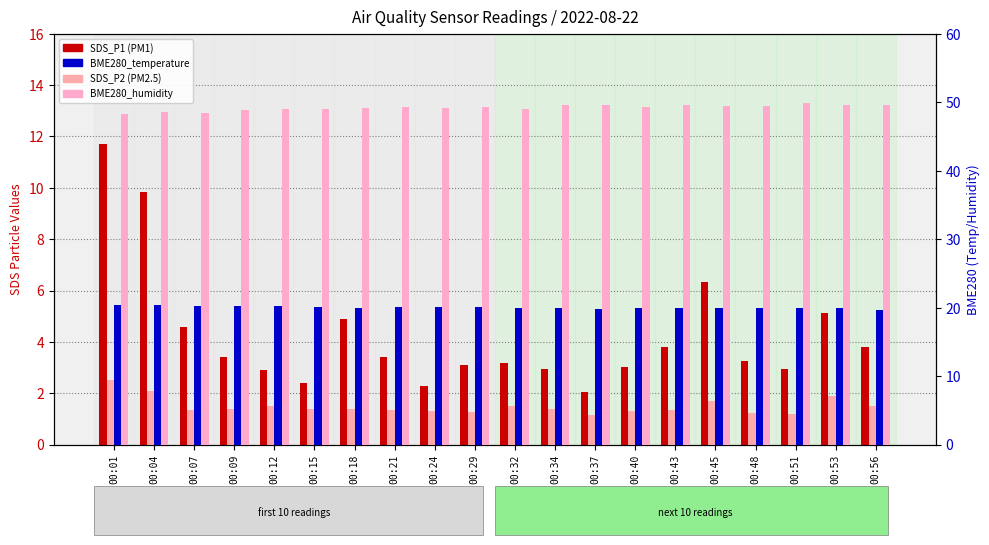

Is the value of SDS_P2 at 00:53 greater than the value of BME280_temperature at 00:04?

No